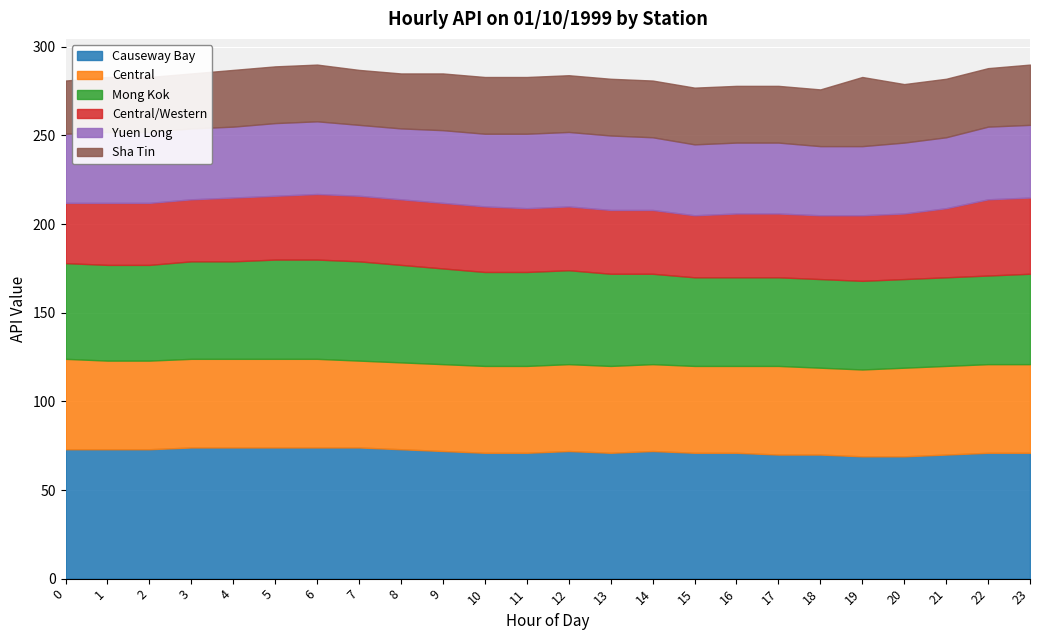

True or false: Sha Tin has a value of 32 at 13.

True